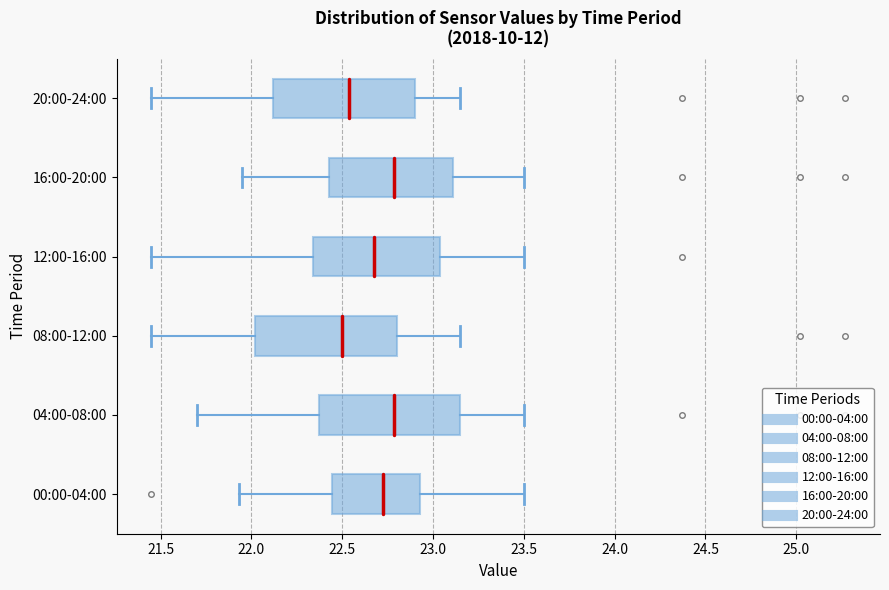

Where is the right edge of the box for 20:00-24:00 on the x-axis? The values are not printed on the chart, so give them approximately, as read against the axis.

22.90